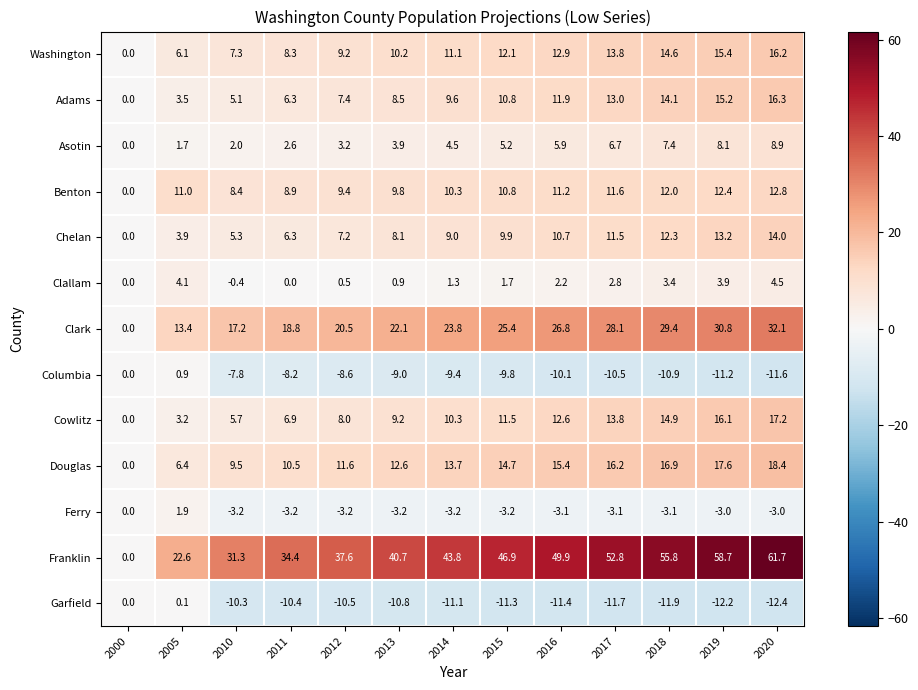

Where is Washington nearest to the value 8?

2011